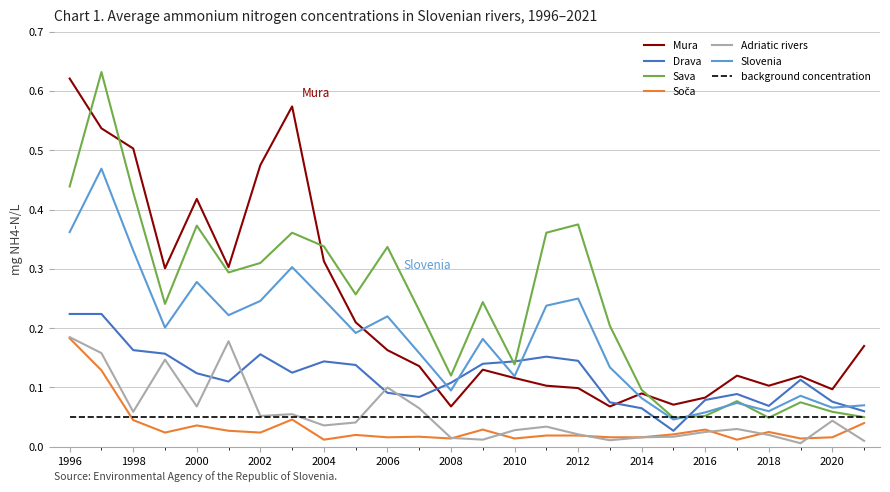

True or false: Mura and background concentration cross at least once.

False